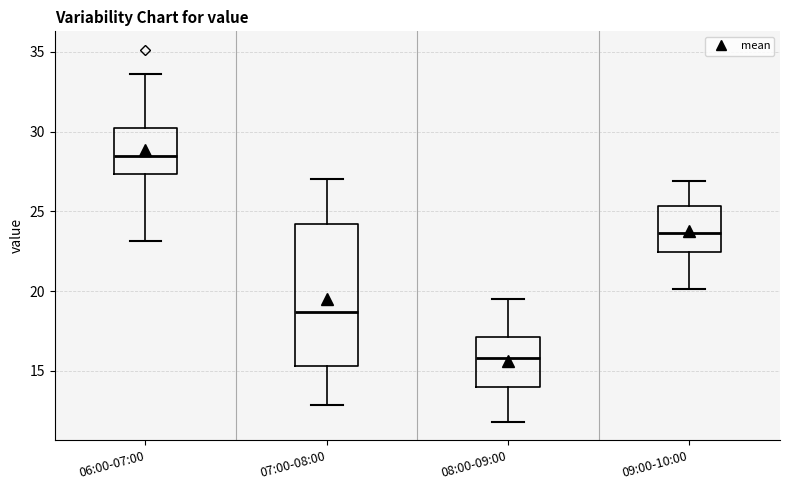

Reading left to right, transcribe this box plot: for each box, give where its median line is, the range the box spans, and where its two whiskers end, as read against the y-axis. The values are not printed on the chart, so give them approximately, as read against the axis.

06:00-07:00: median 28.5, box 27.5 to 30.0, whiskers 23.0 to 33.5
07:00-08:00: median 18.5, box 15.5 to 24.0, whiskers 13.0 to 27.0
08:00-09:00: median 16.0, box 14.0 to 17.0, whiskers 12.0 to 19.5
09:00-10:00: median 23.5, box 22.5 to 25.5, whiskers 20.0 to 27.0